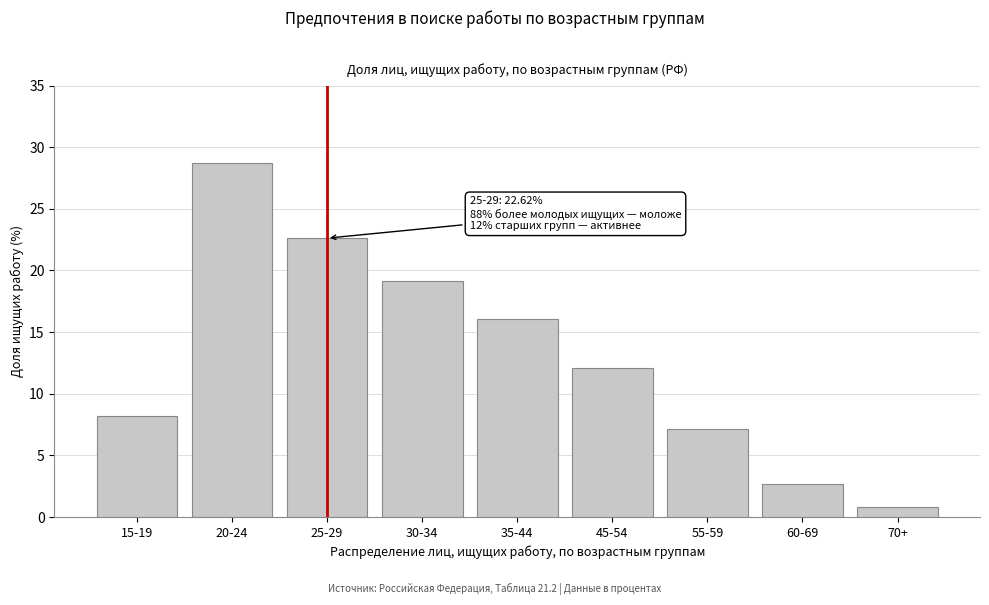

Reading left to right, transcribe all the data shown in this chart.

8.2	28.8	22.6	19.2	16.1	12.1	7.1	2.7	0.8